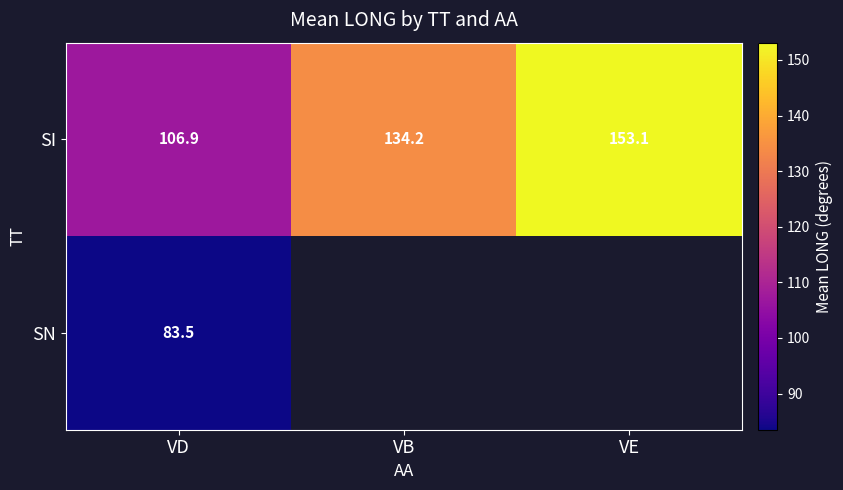

Is it true that SI equals 57.5 at VE?

False